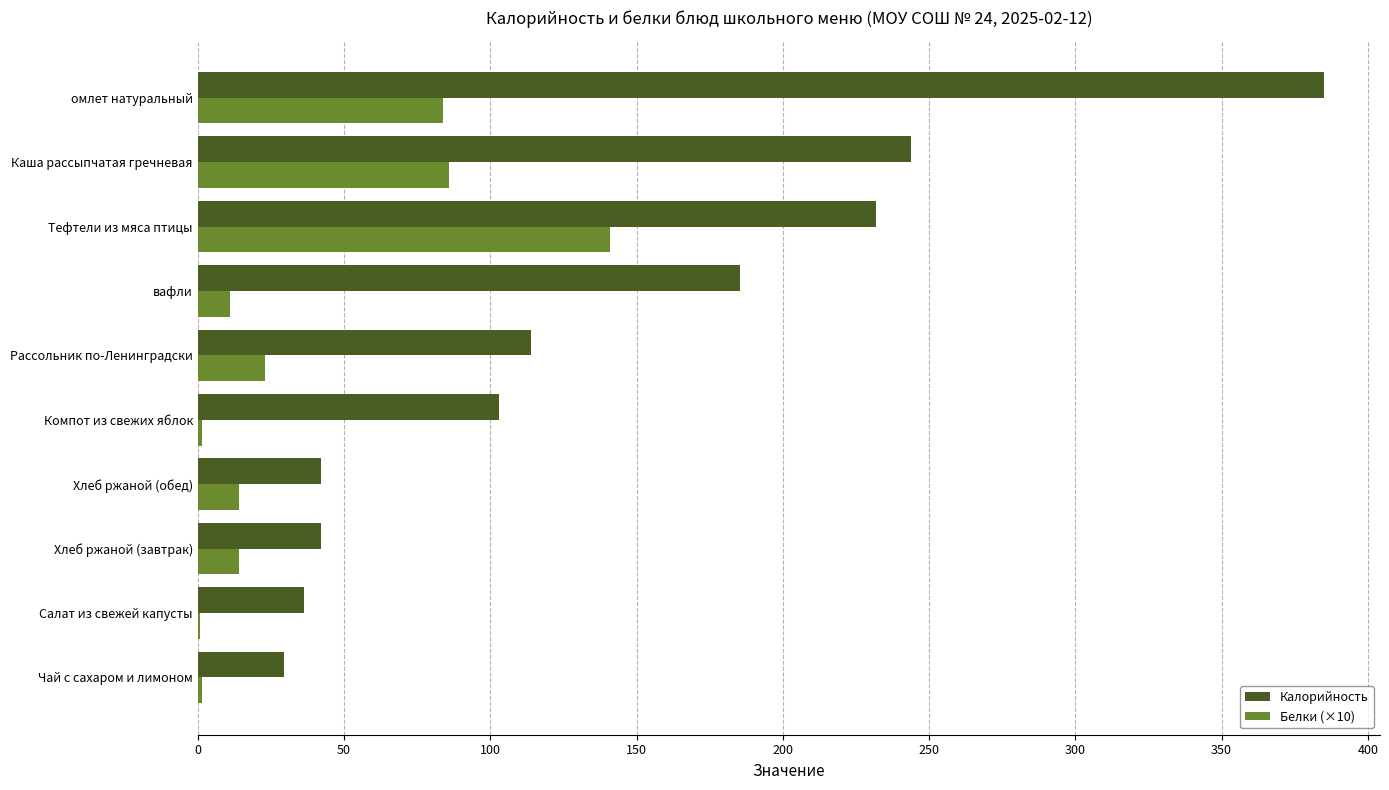

At which label does Белки (×10) reach its peak?

Тефтели из мяса птицы